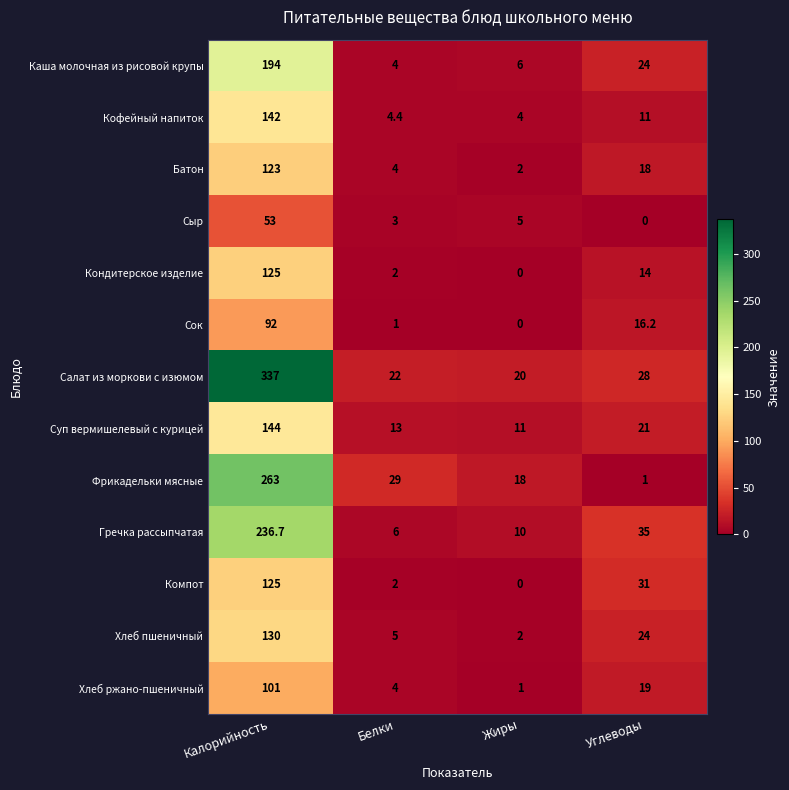

Read the Кофейный напиток value at Углеводы.

11.0